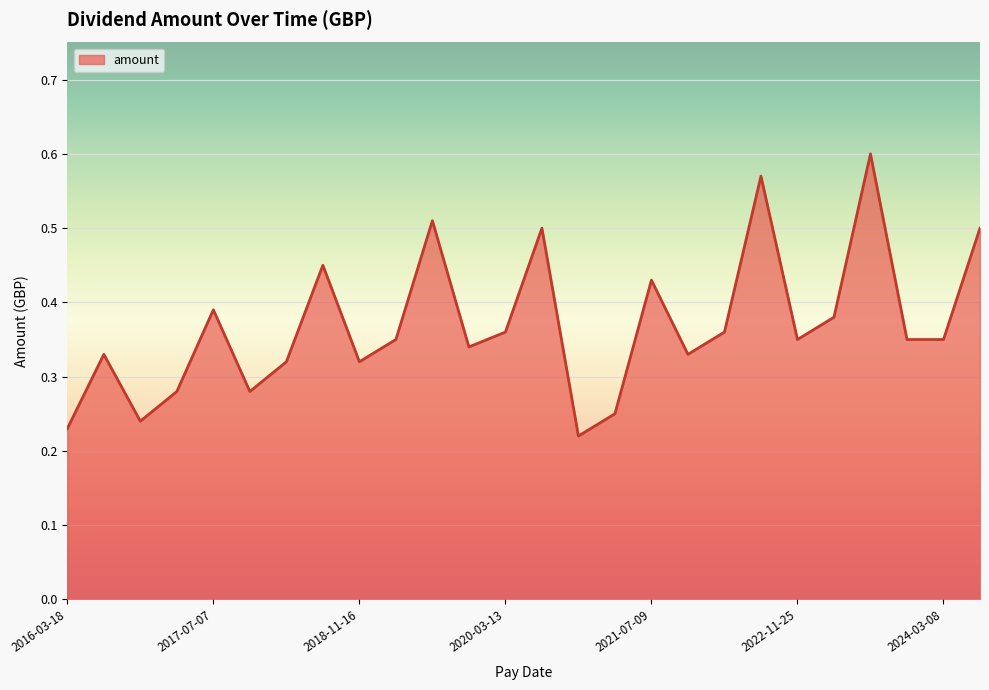

Reading right to left, what are all the values shown in this chart?

0.5	0.3	0.3	0.6	0.4	0.3	0.6	0.4	0.3	0.4	0.2	0.2	0.5	0.4	0.3	0.5	0.3	0.3	0.5	0.3	0.3	0.4	0.3	0.2	0.3	0.2